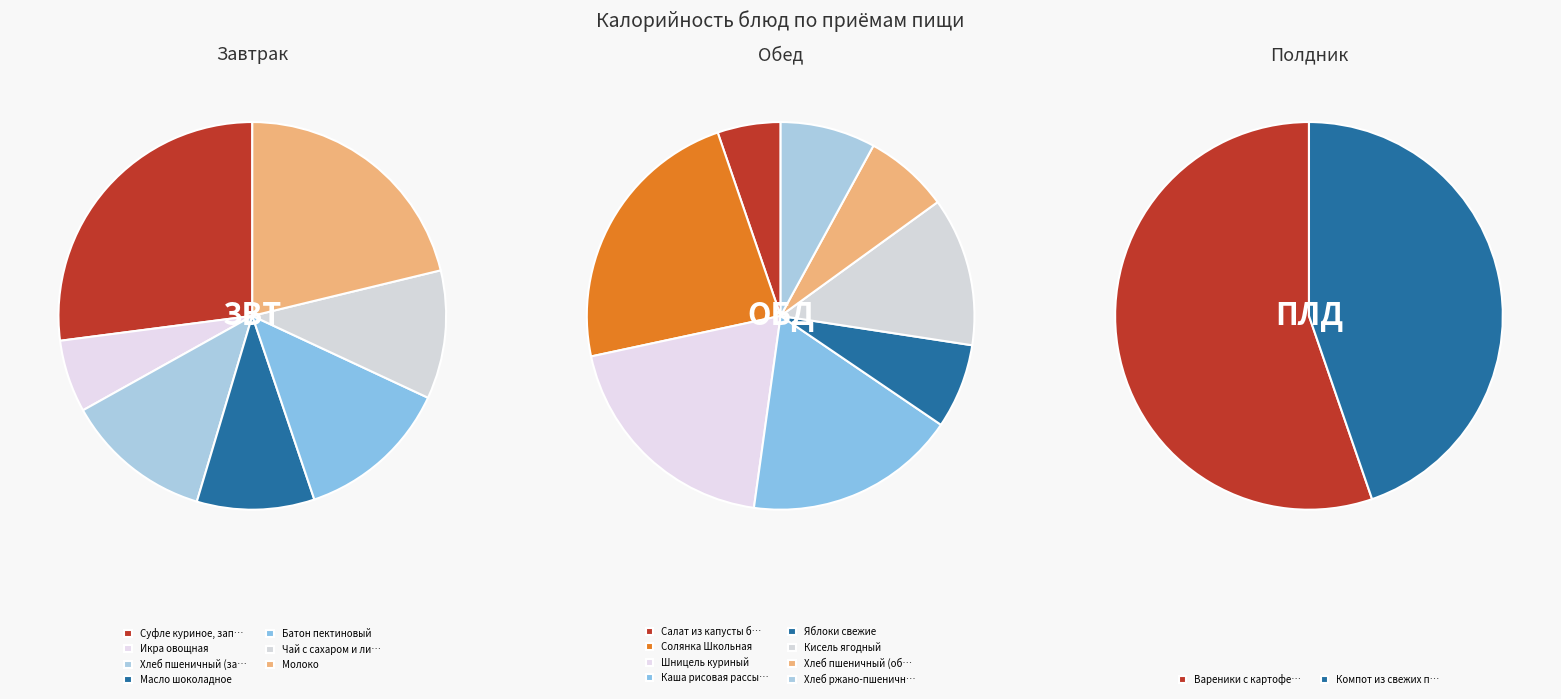

Does any single category account for the majority?

No